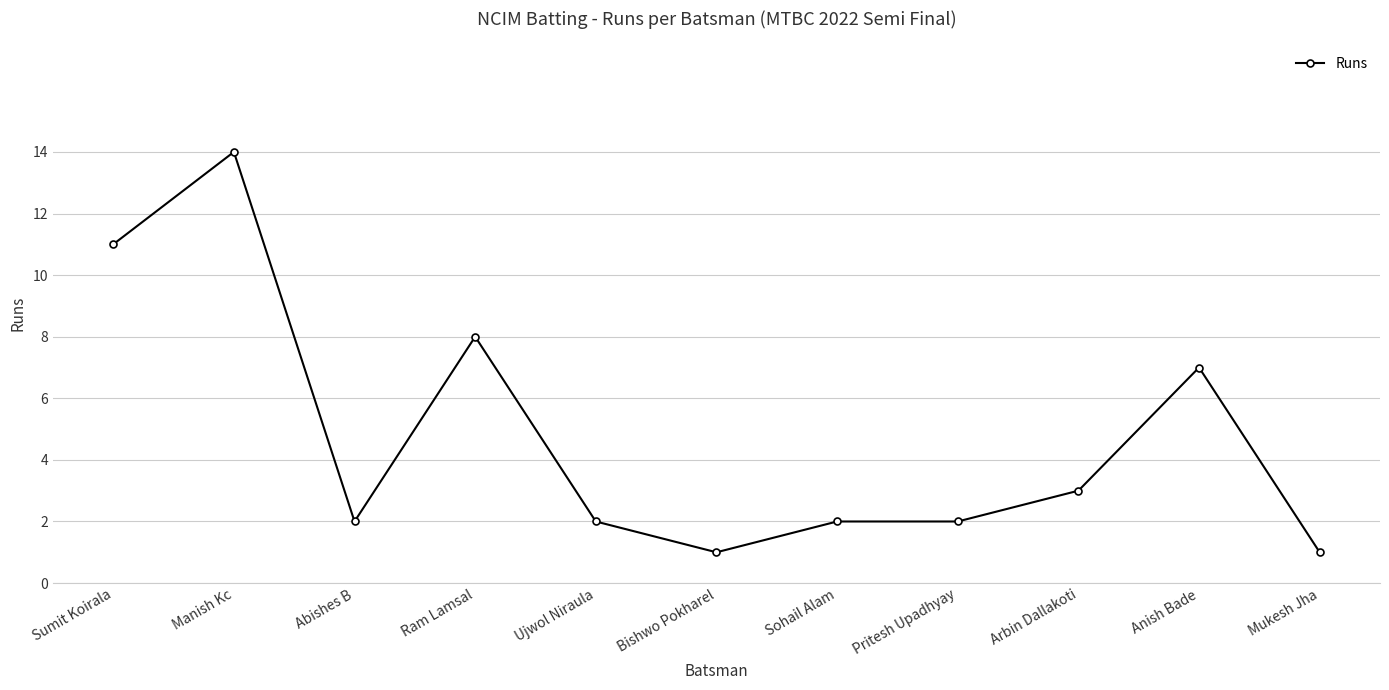

What is the sum of all values?

53